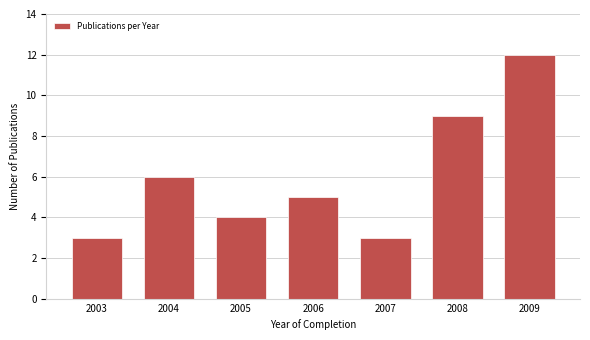

Reading left to right, extract all data points from this chart.

2003=3	2004=6	2005=4	2006=5	2007=3	2008=9	2009=12